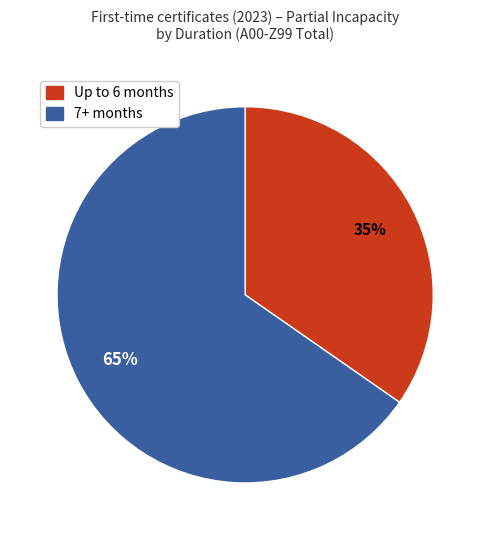

How many slices are in this pie chart?

2